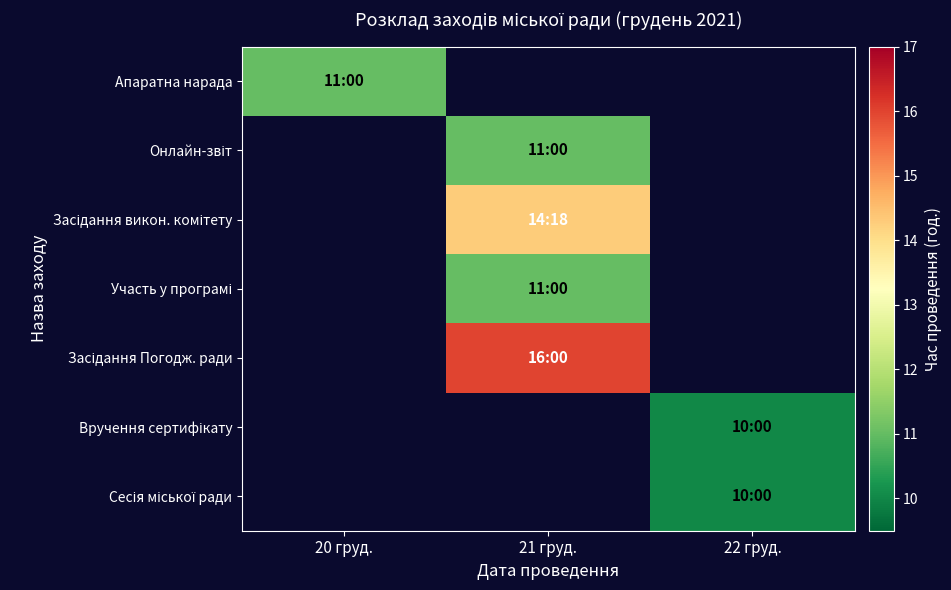

What is the lowest value of the Апаратна нарада series?

11.0